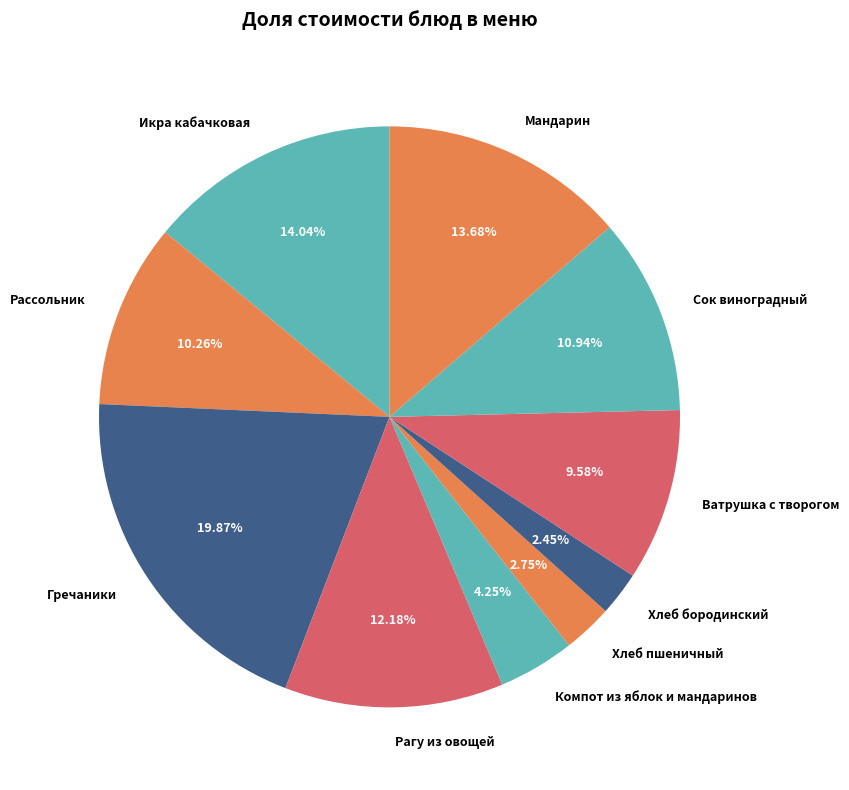

Is it true that Рагу из овощей is 2% of the pie?

False